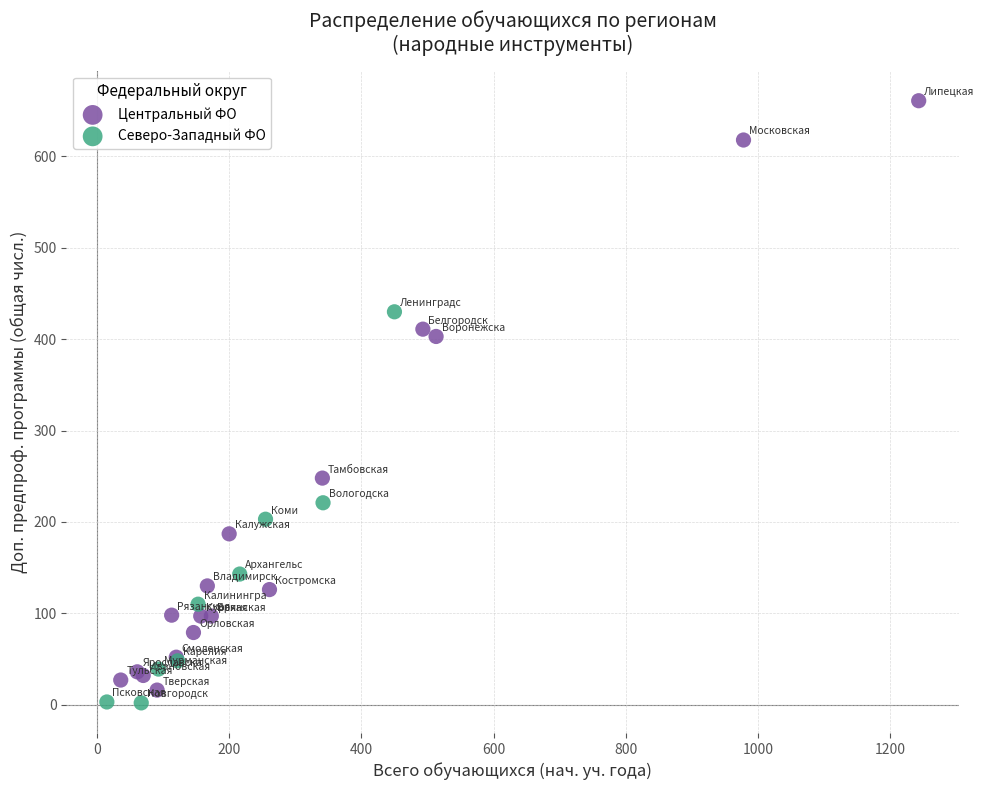

Which series has the widest spread of Y values?

Центральный ФО